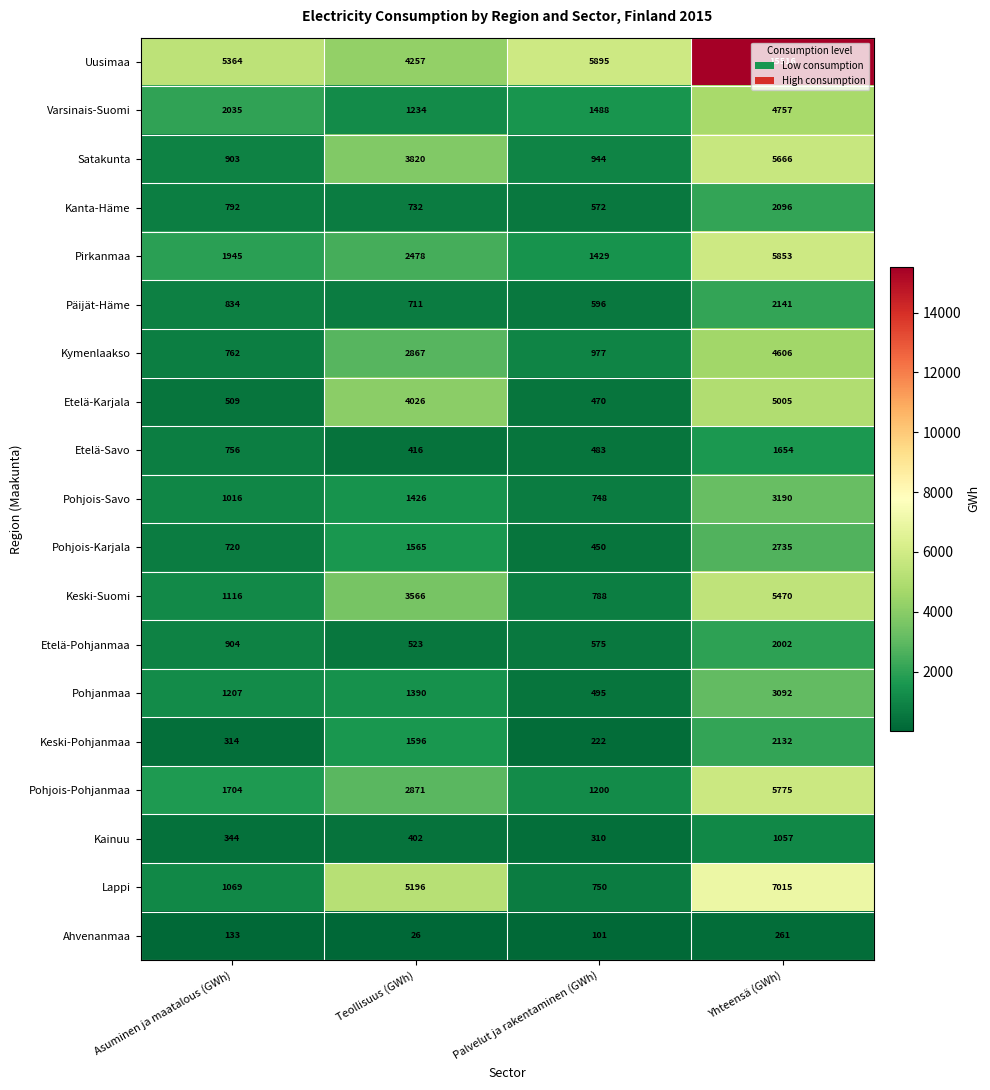

What is the lowest value of the Etelä-Pohjanmaa series?

523